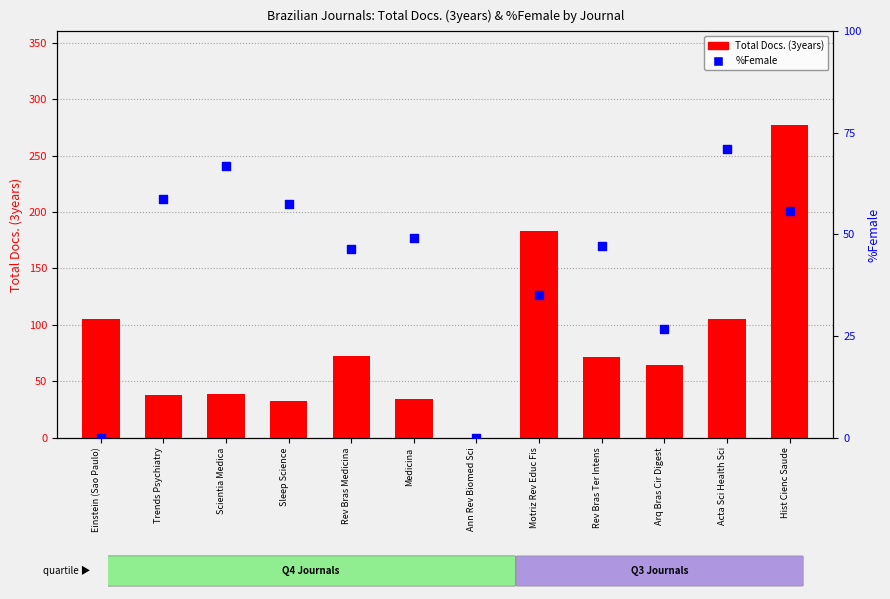

Which series reaches the maximum Y coordinate?

Total Docs. (3years)